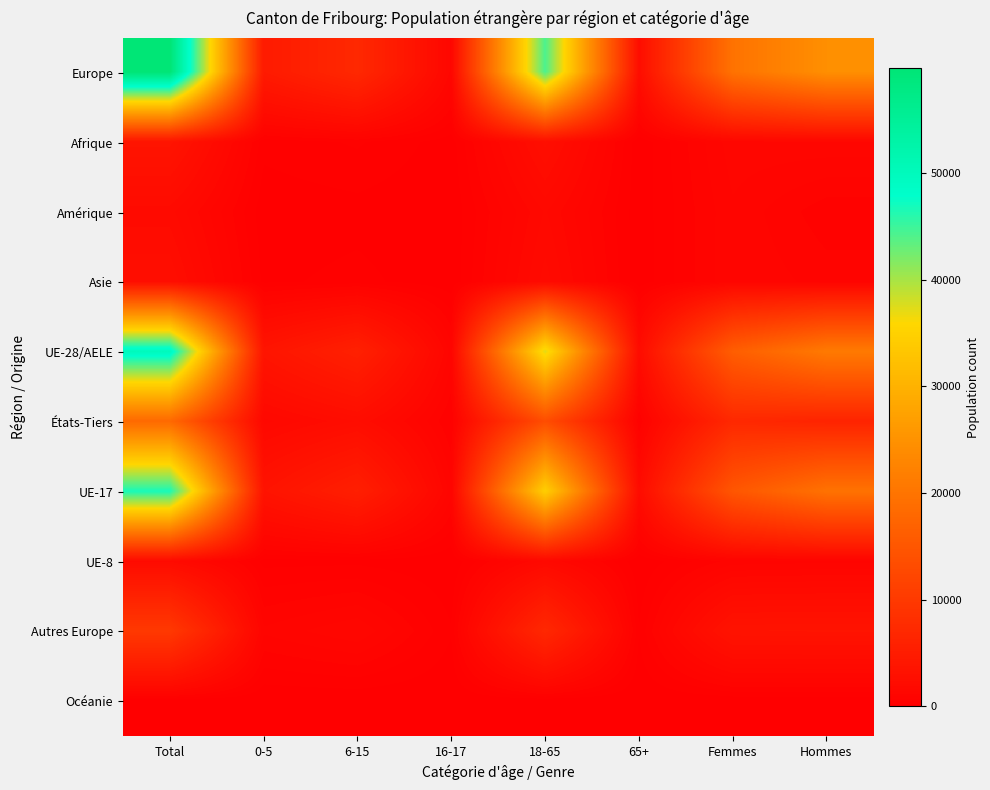

How many series are shown in this chart?

10